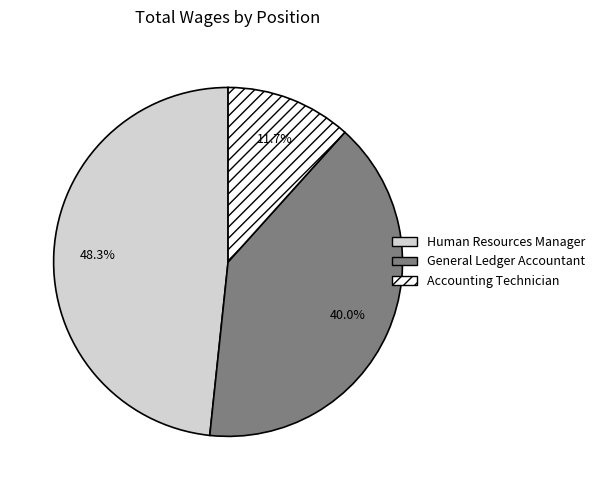

To the nearest percent, what is the difference between the largest and smallest slice percentages?

37%